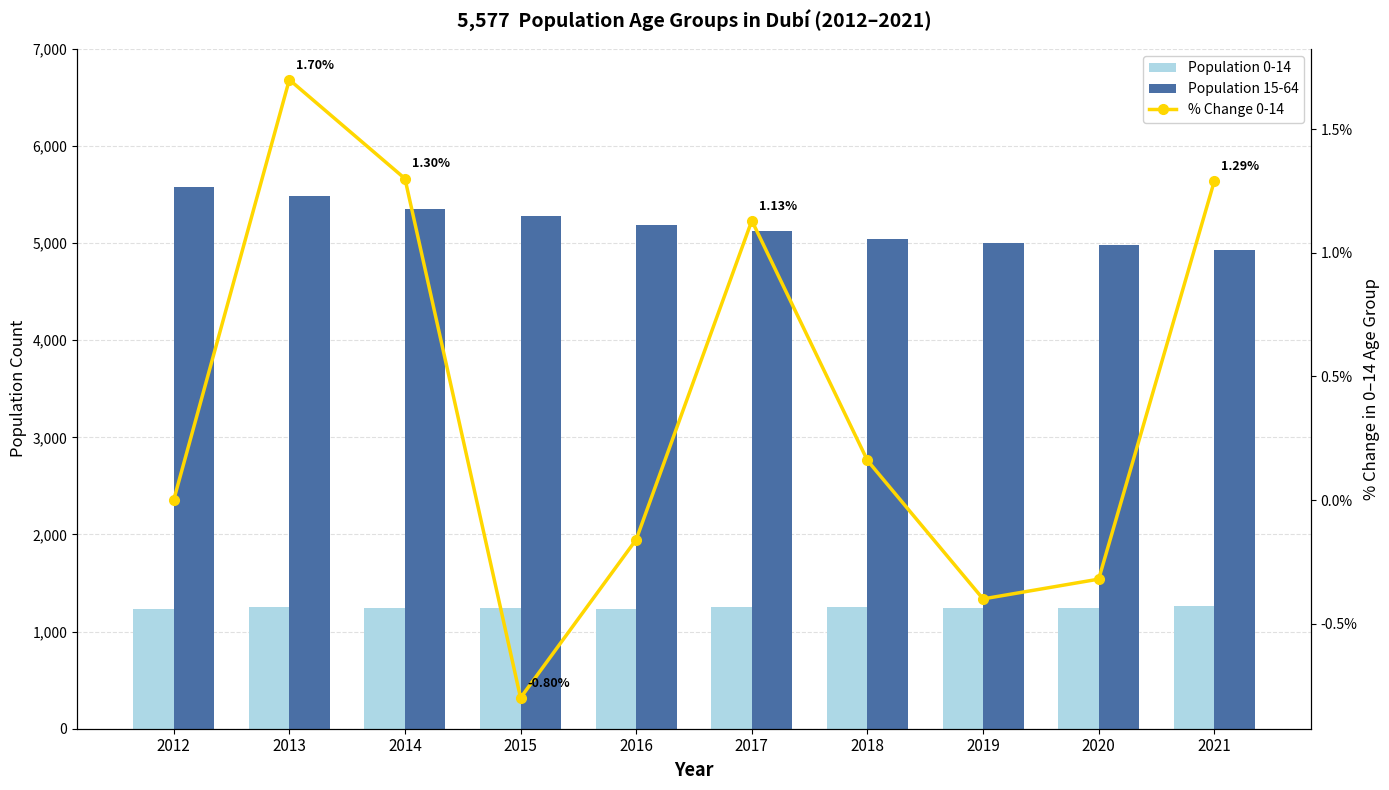

What is the minimum value shown in the chart?

-0.8